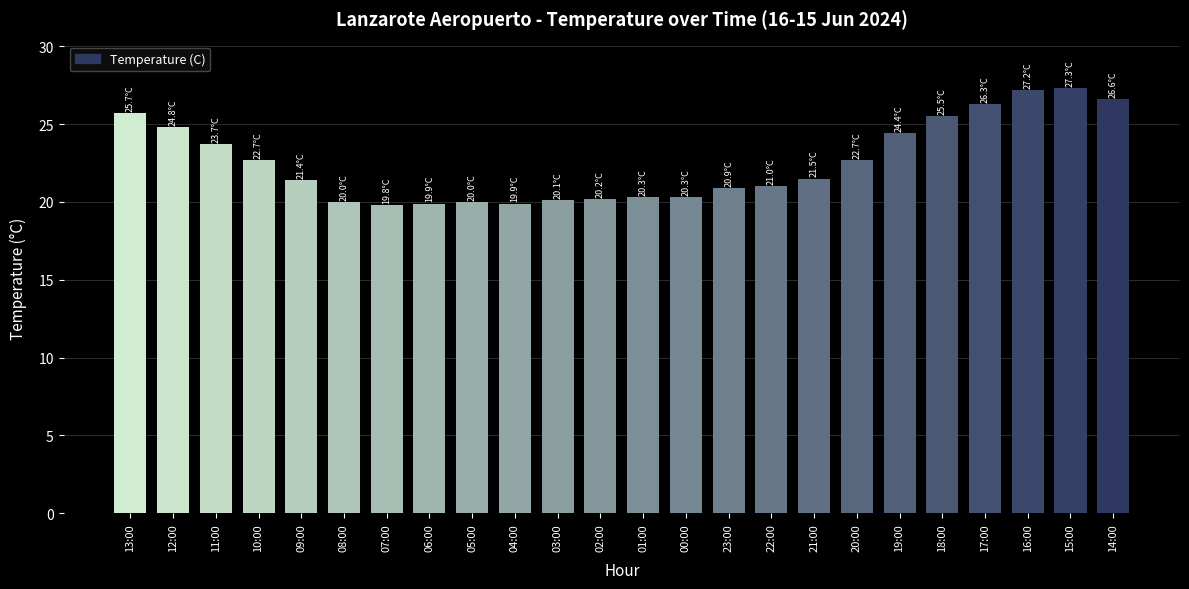

What is the label of the 21st bar from the left?

17:00